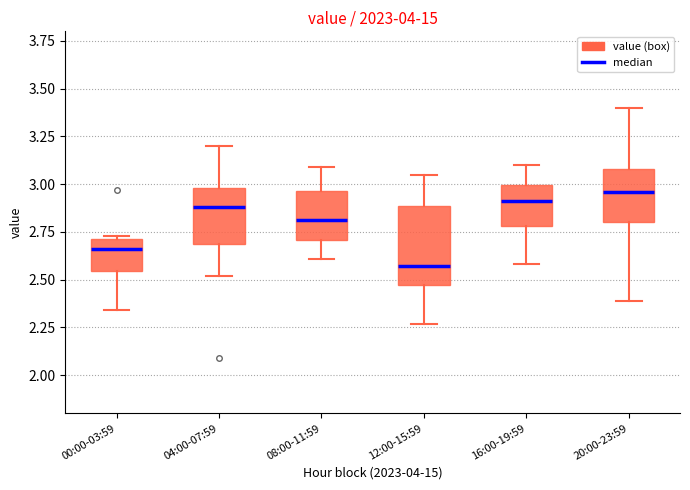

Where is the lower edge of the box for 16:00-19:59 on the y-axis? The values are not printed on the chart, so give them approximately, as read against the axis.

2.80